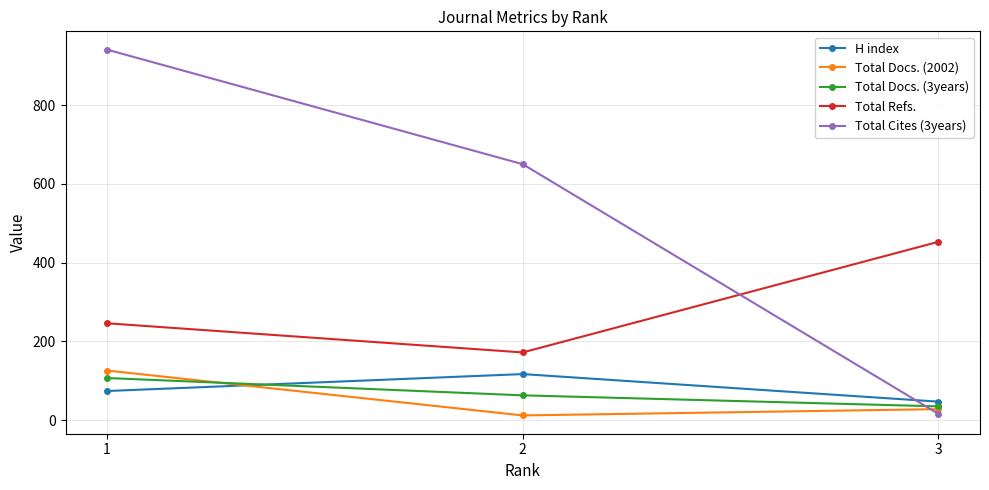

What is the smallest value displayed?

12